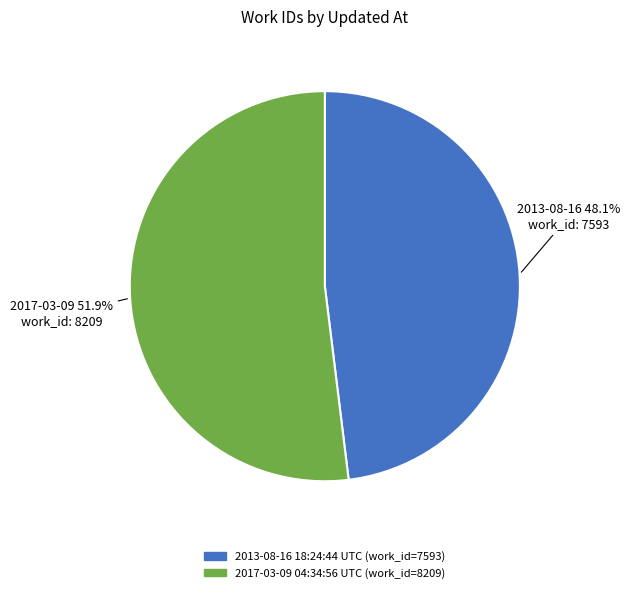

Is it true that 2017-03-09 04:34:56 UTC is 63% of the pie?

False